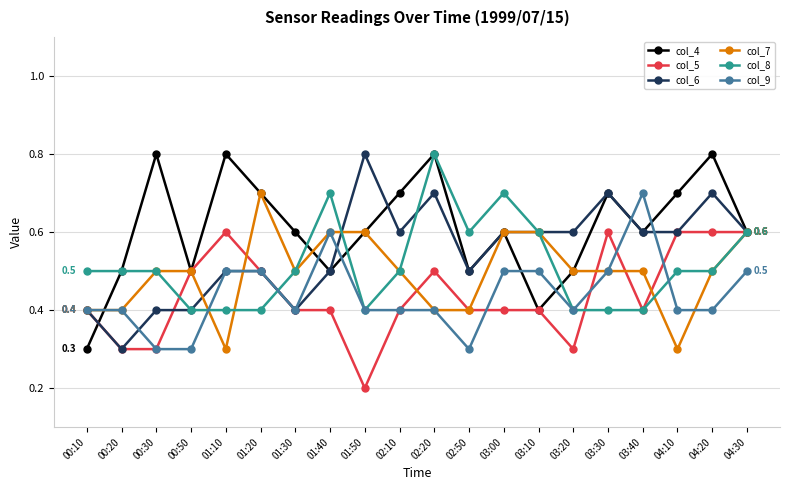

What are all the series names shown in the legend?

col_4, col_5, col_6, col_7, col_8, col_9